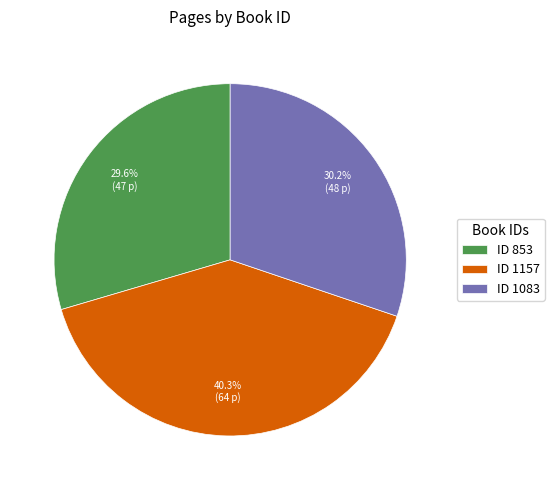

What is the total percentage of ID 853 and ID 1083?

59.7%